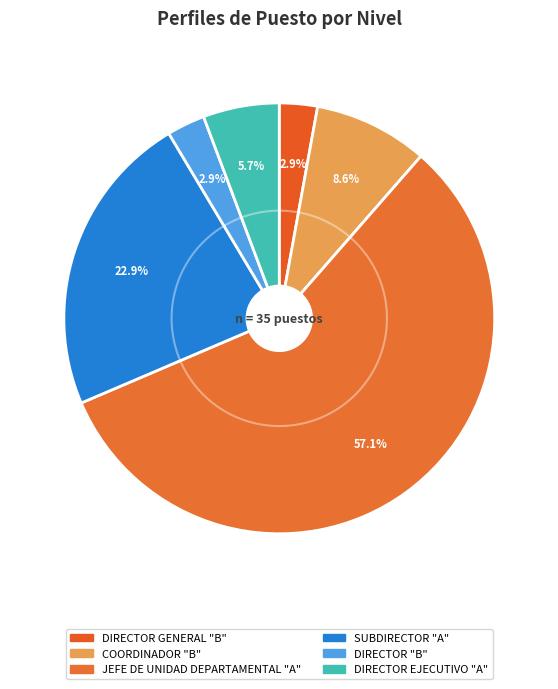

How many segments does this pie chart have?

6